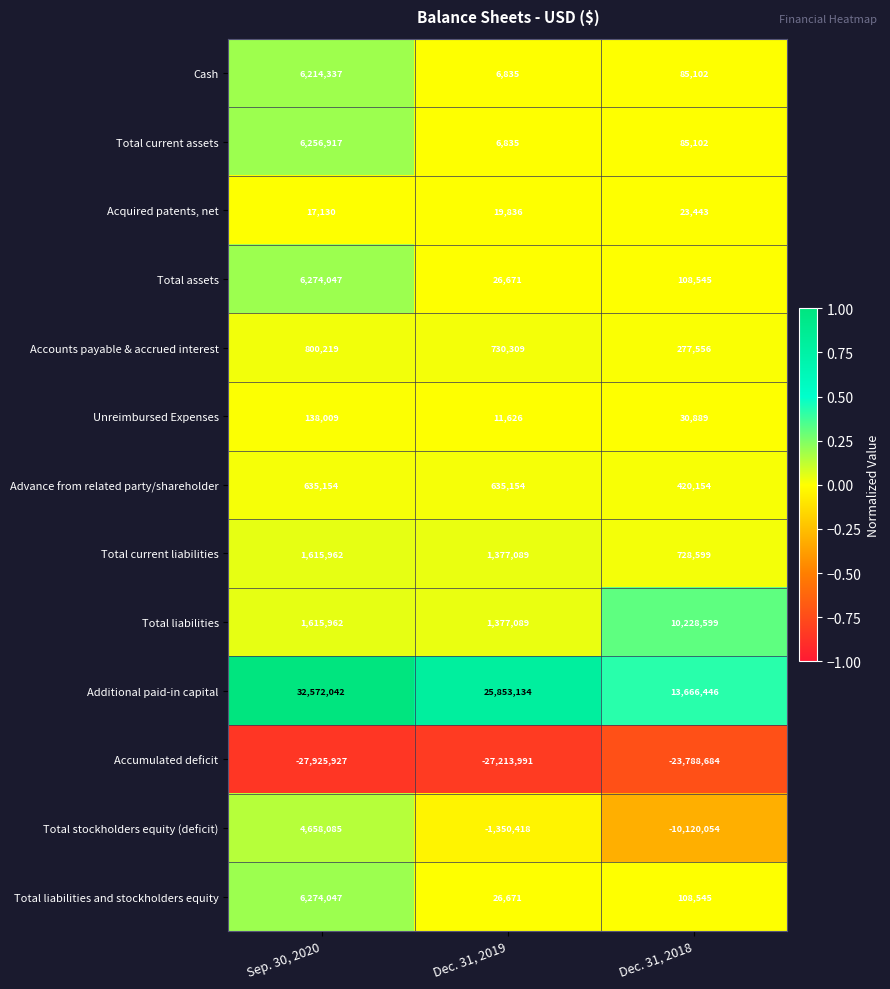

Is the value of Advance from related party/shareholder at Dec. 31, 2018 greater than the value of Acquired patents, net at Dec. 31, 2018?

Yes